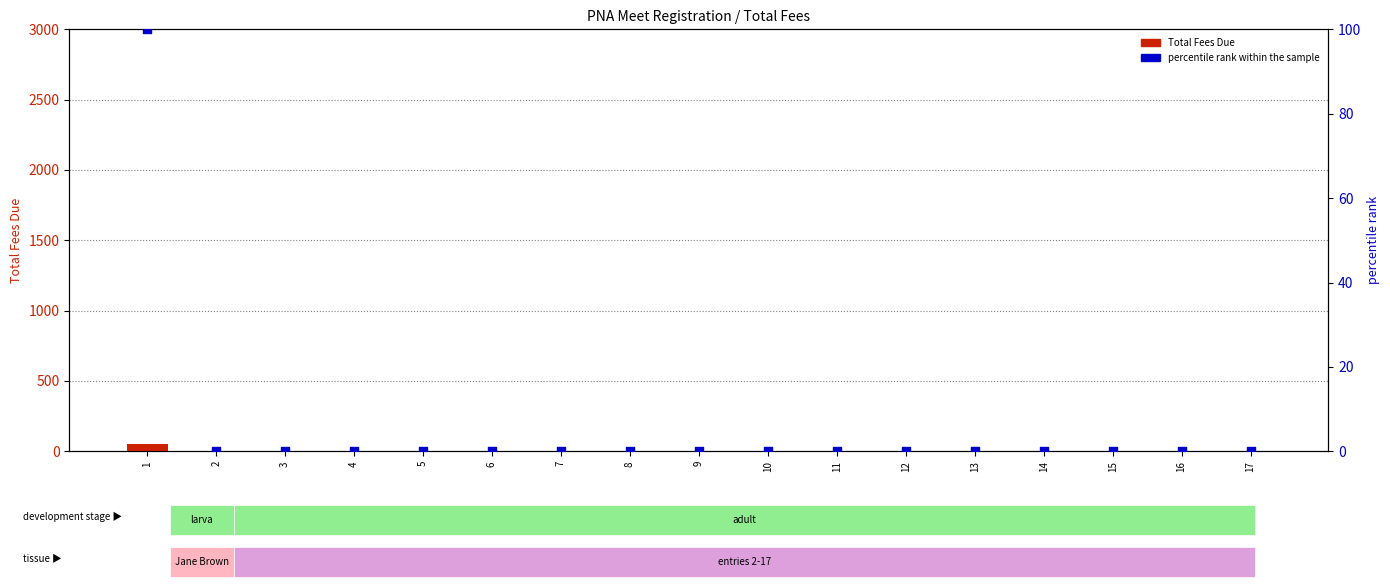

At how many categories does at least one series exceed 2?

1